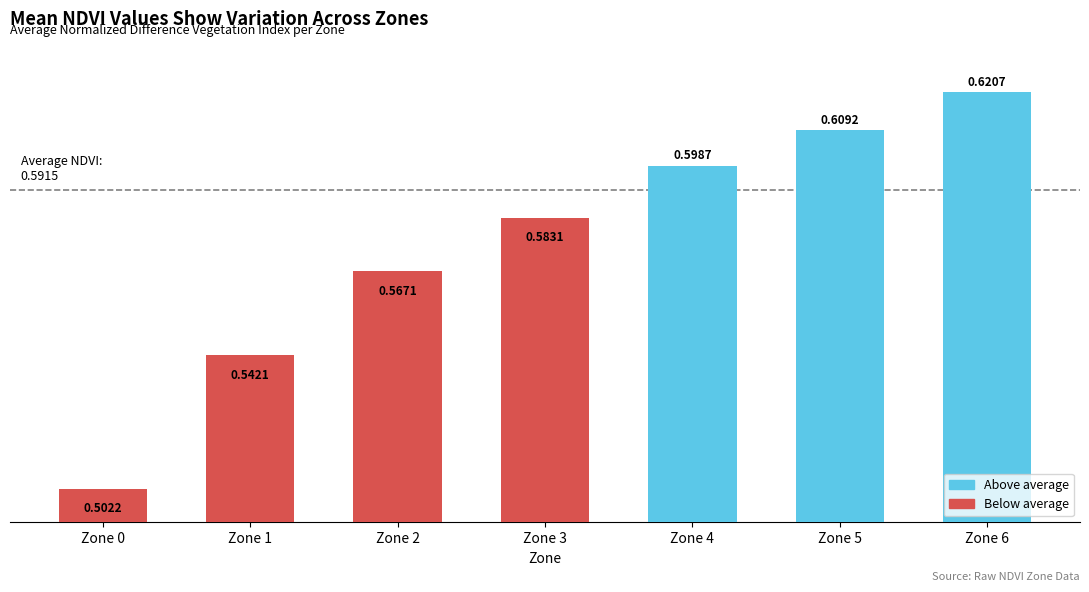

What is the change in value from Zone 1 to Zone 4?

+0.1